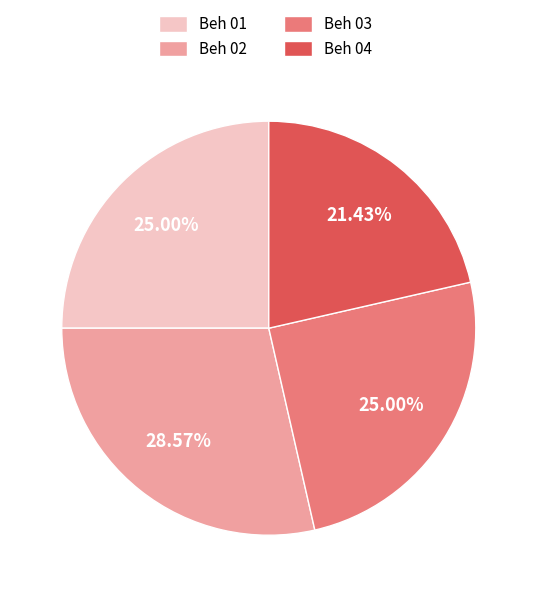

Does any single category account for the majority?

No